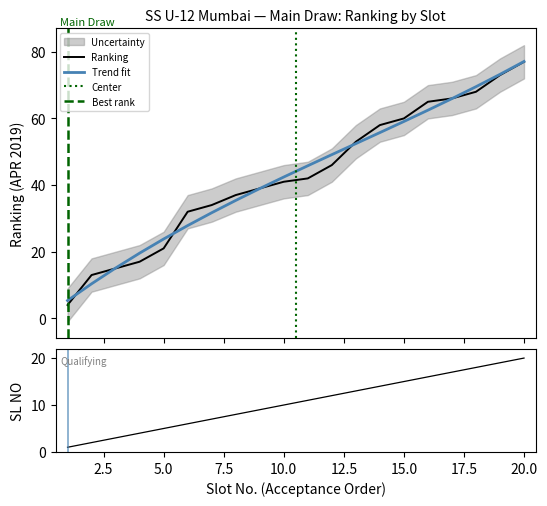

True or false: SL_NO has a value of 20 at 20.

True